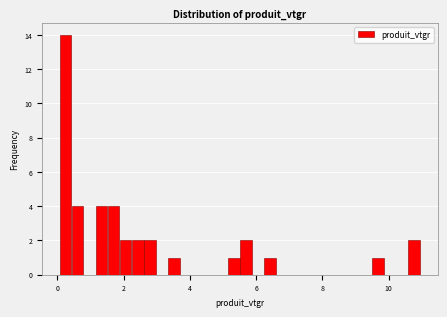

Read against the x-axis, roughly where is the centre of the tallest bar?

0.2